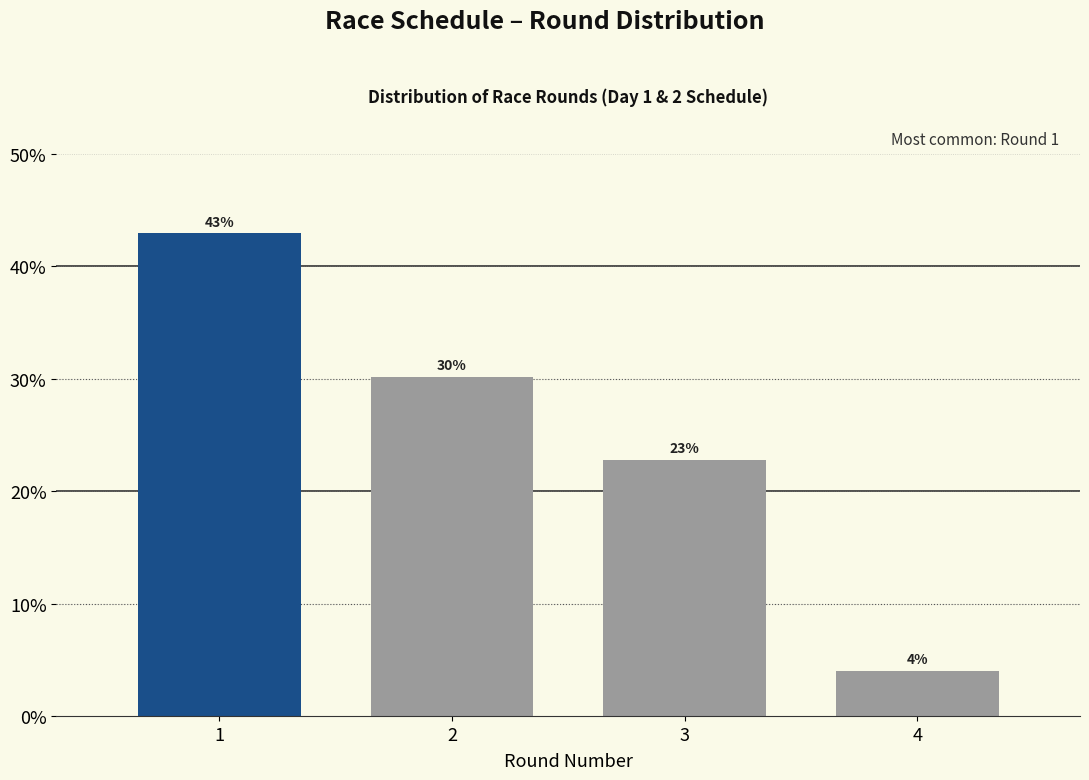

List the labels in order of value, largest first.

1, 2, 3, 4